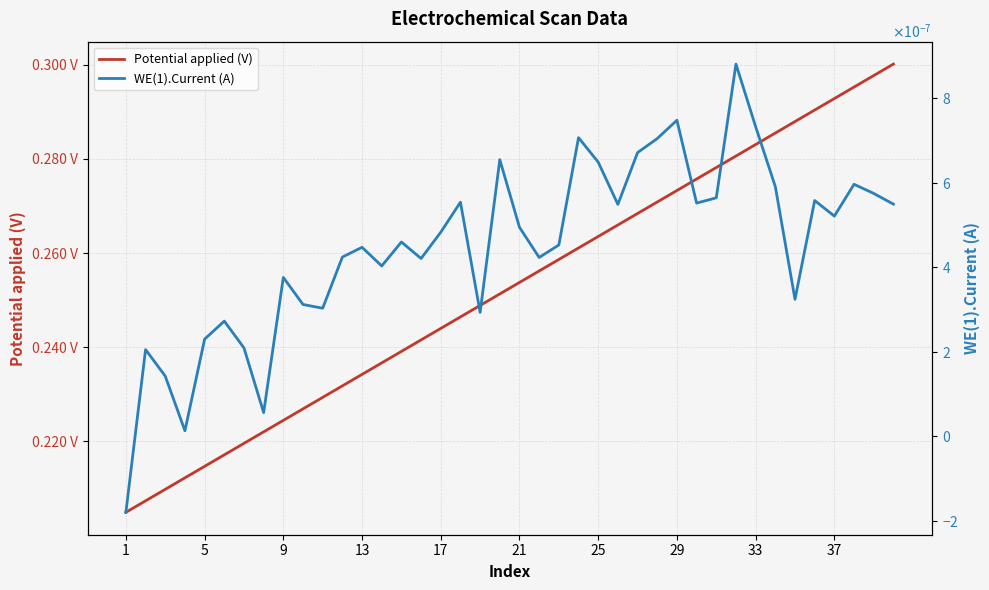

Is it true that WE(1).Current (A) equals 0.0 at 31?

False